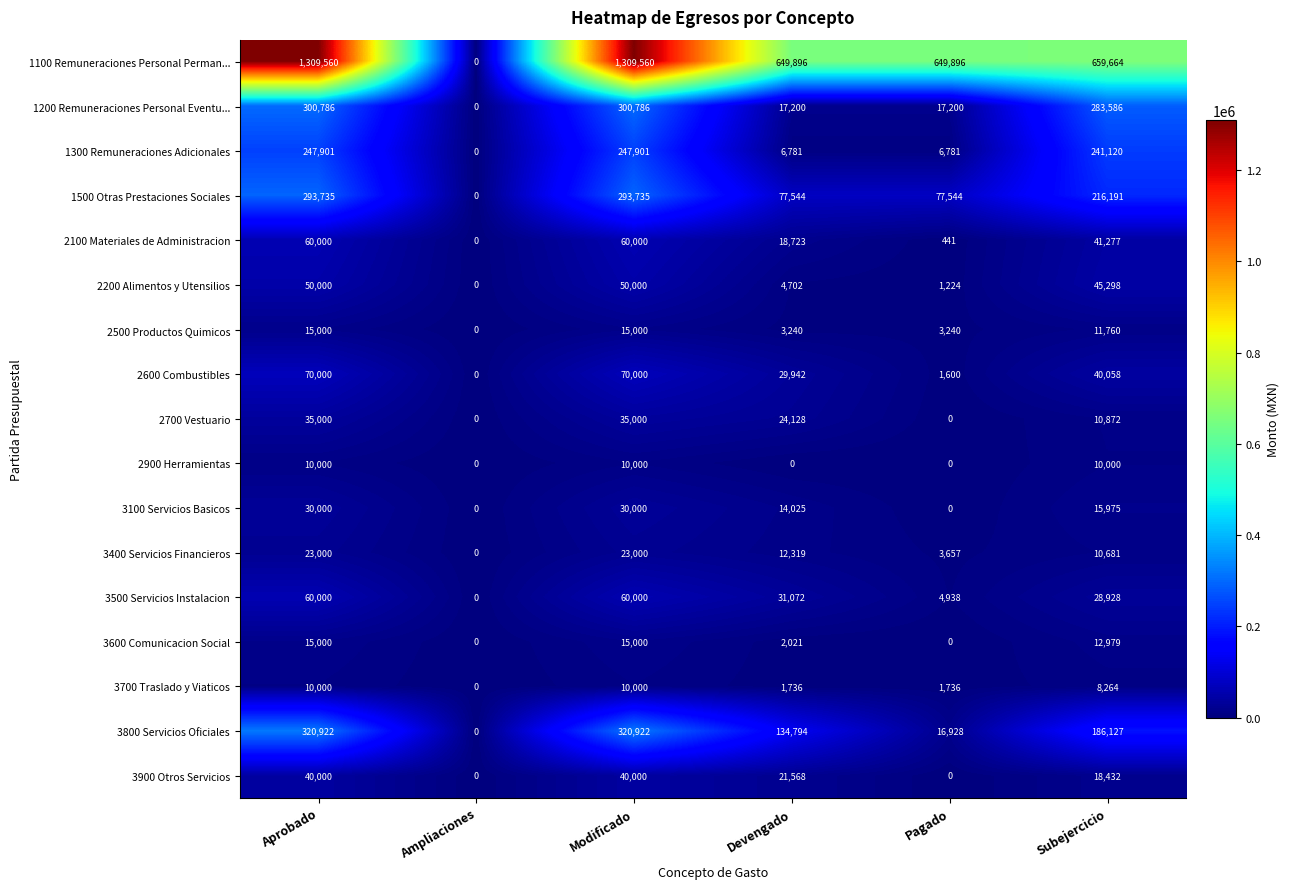

Which series changed the most between Devengado and Subejercicio?

1200 Remuneraciones Personal Eventu...